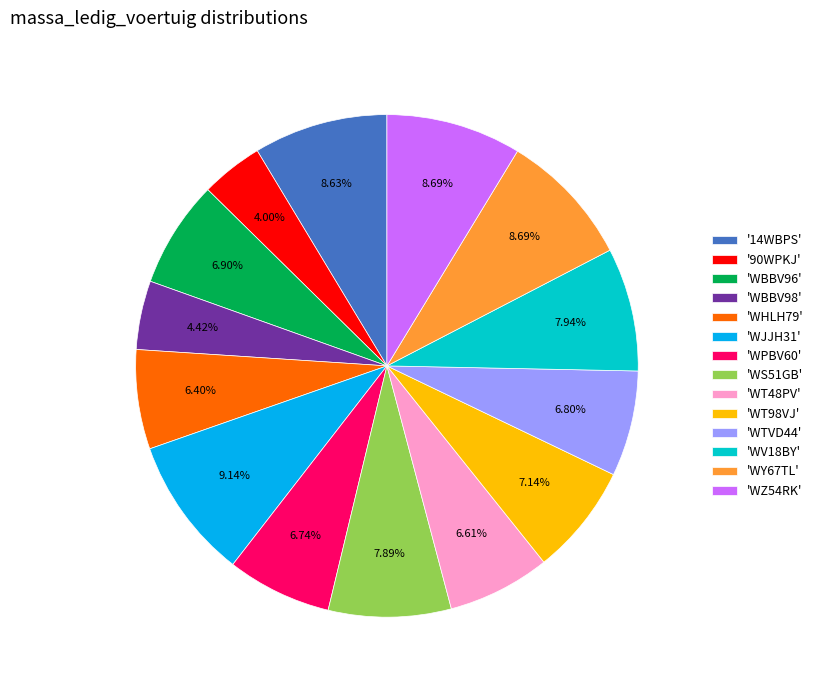

How many slices are in this pie chart?

14